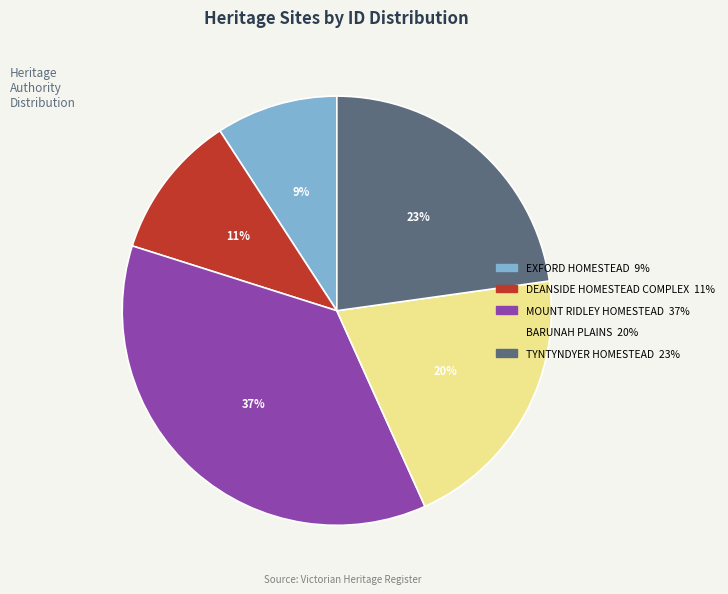

Is there a majority slice in this chart?

No